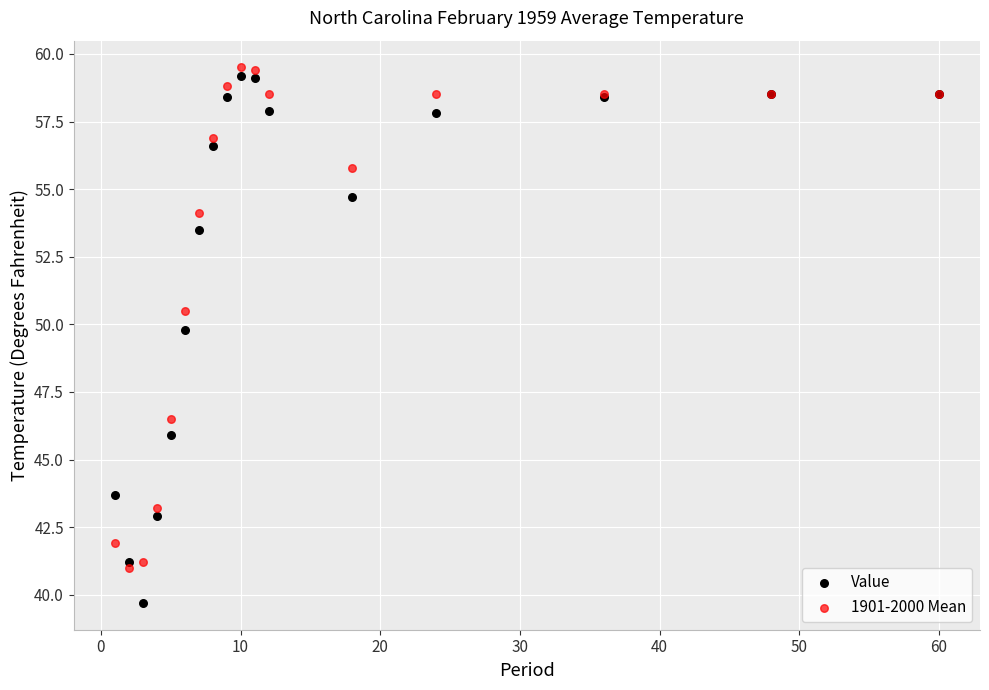

Which series has the widest spread of Y values?

Value